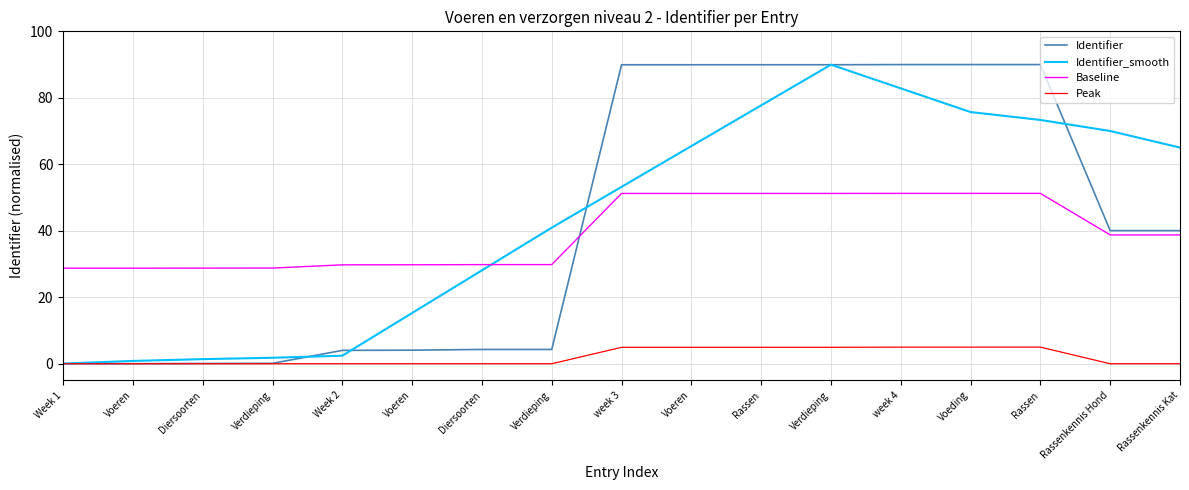

What is the difference between the maximum and second lowest values in the Peak series?

5.0